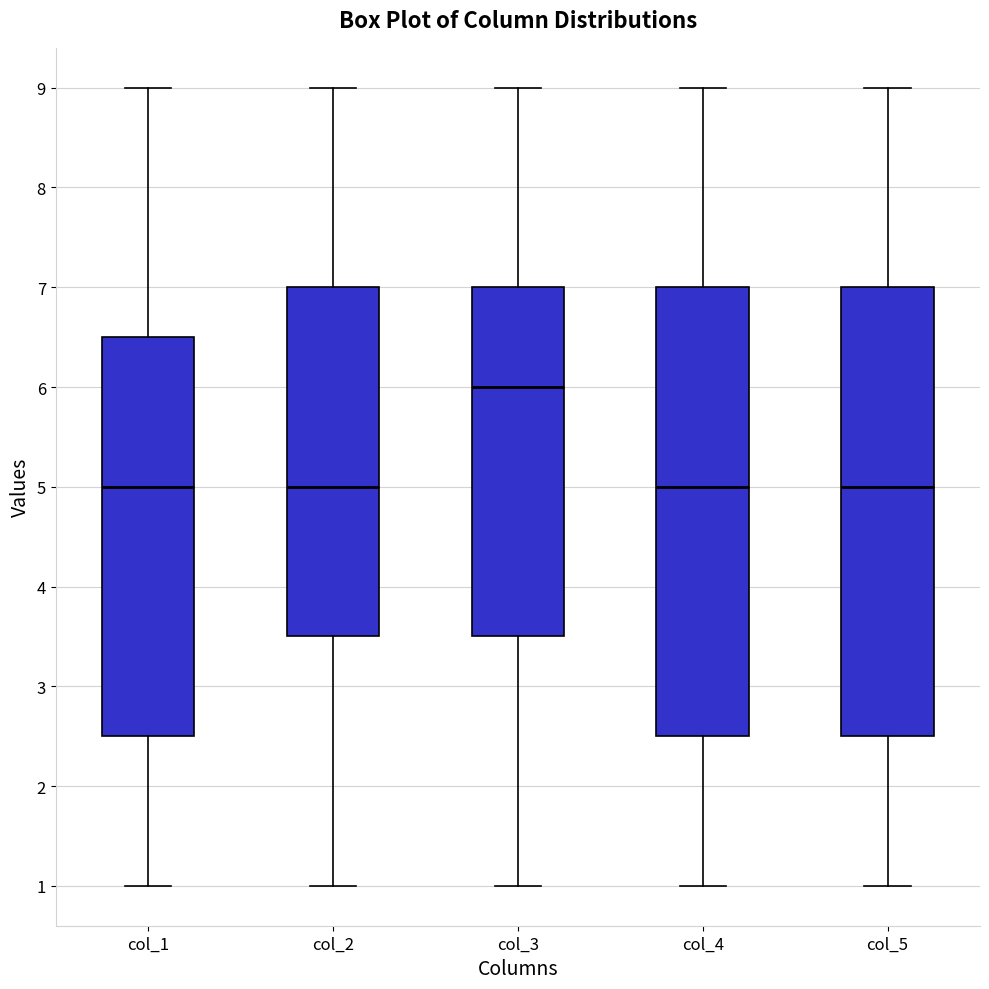

Reading left to right, transcribe this box plot: for each box, give where its median line is, the range the box spans, and where its two whiskers end, as read against the y-axis. The values are not printed on the chart, so give them approximately, as read against the axis.

col_1: median 5.0, box 2.5 to 6.5, whiskers 1.0 to 9.0
col_2: median 5.0, box 3.5 to 7.0, whiskers 1.0 to 9.0
col_3: median 6.0, box 3.5 to 7.0, whiskers 1.0 to 9.0
col_4: median 5.0, box 2.5 to 7.0, whiskers 1.0 to 9.0
col_5: median 5.0, box 2.5 to 7.0, whiskers 1.0 to 9.0